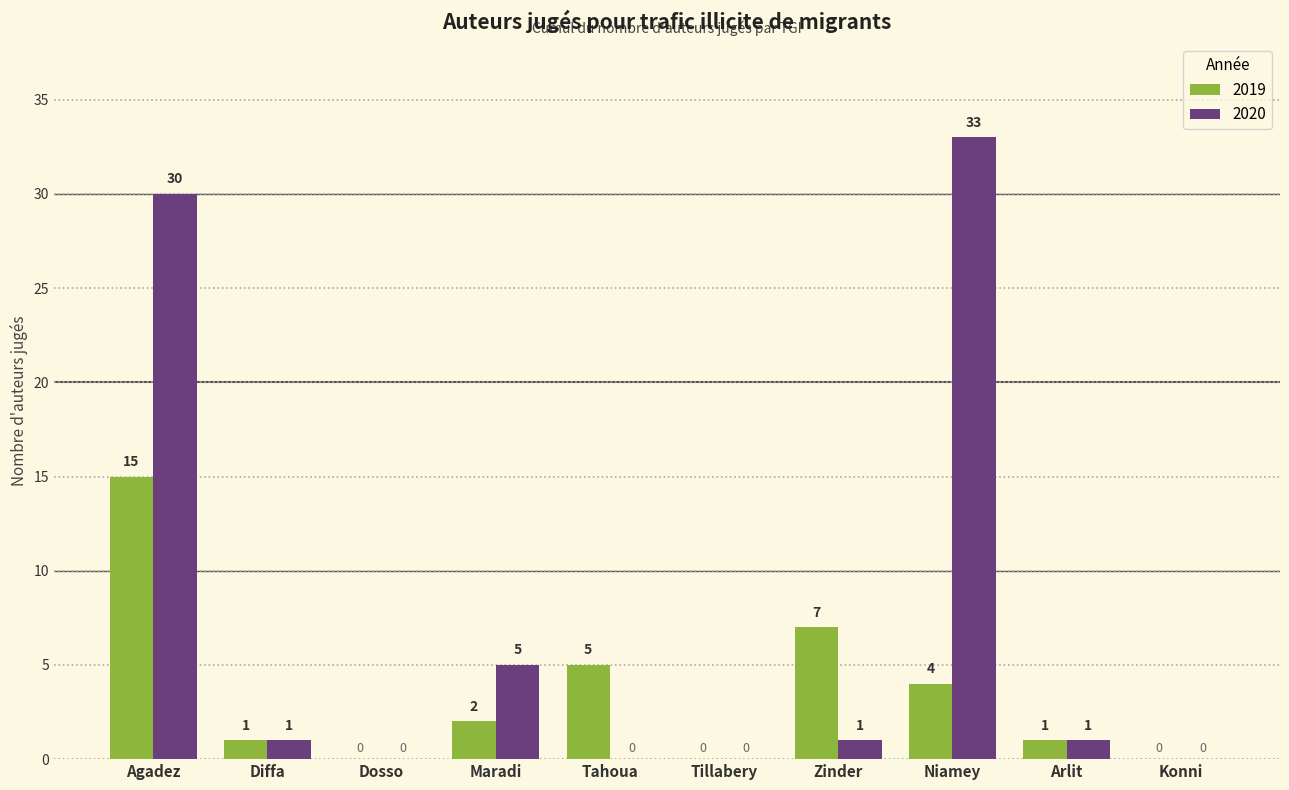

Where does the 2019 series first go above 2?

Agadez